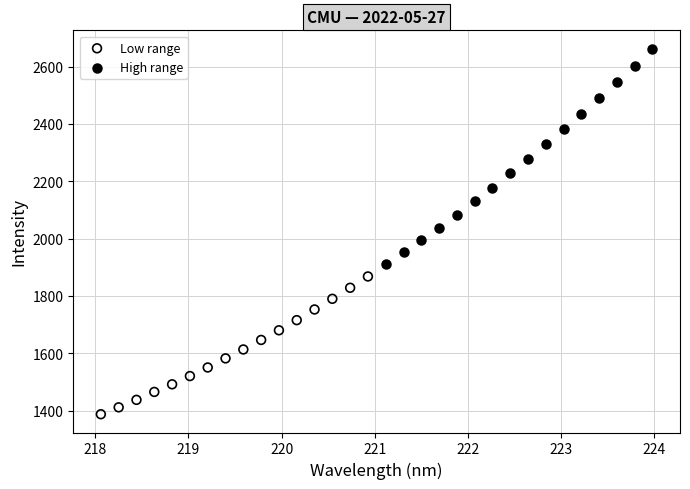

Which series contains the lowest Y value?

Low range